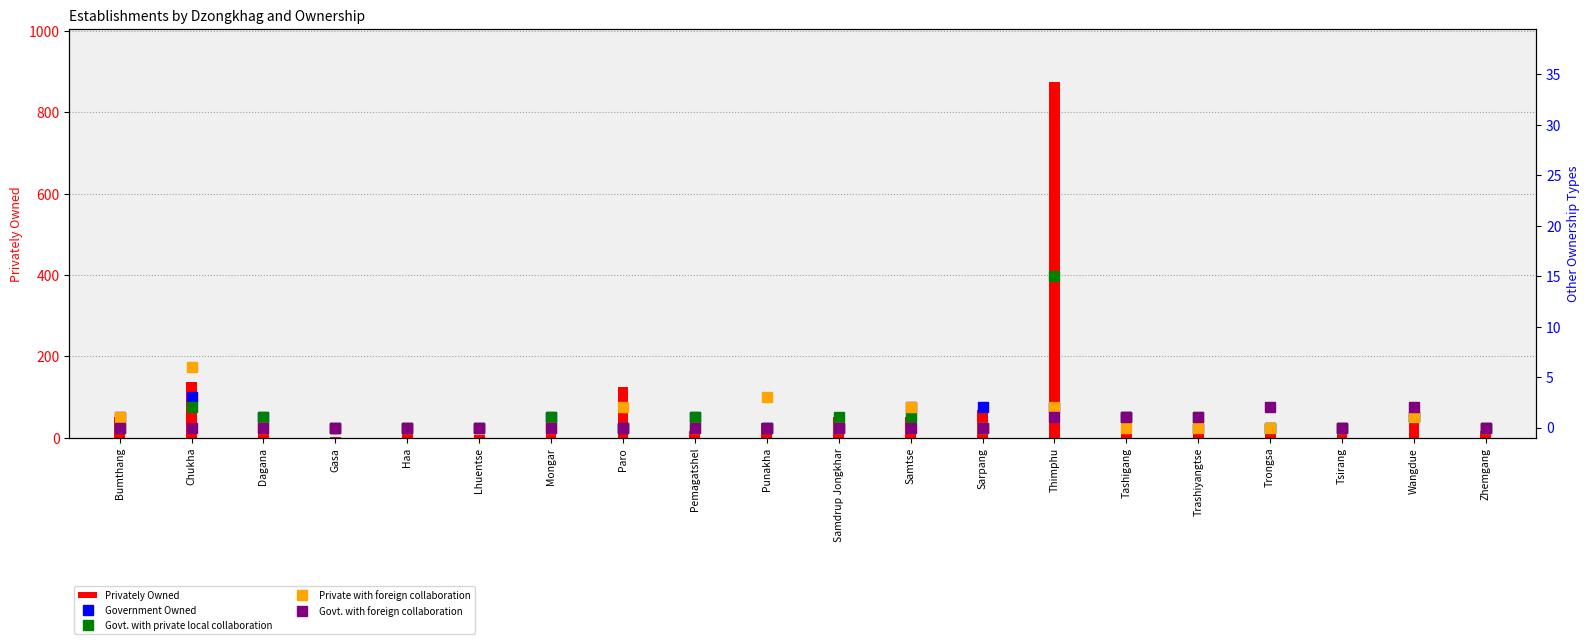

Rank the categories by Govt. with foreign collaboration value from highest to lowest.

Trongsa, Wangdue, Thimphu, Tashigang, Trashiyangtse, Bumthang, Chukha, Dagana, Gasa, Haa, Lhuentse, Mongar, Paro, Pemagatshel, Punakha, Samdrup Jongkhar, Samtse, Sarpang, Tsirang, Zhemgang